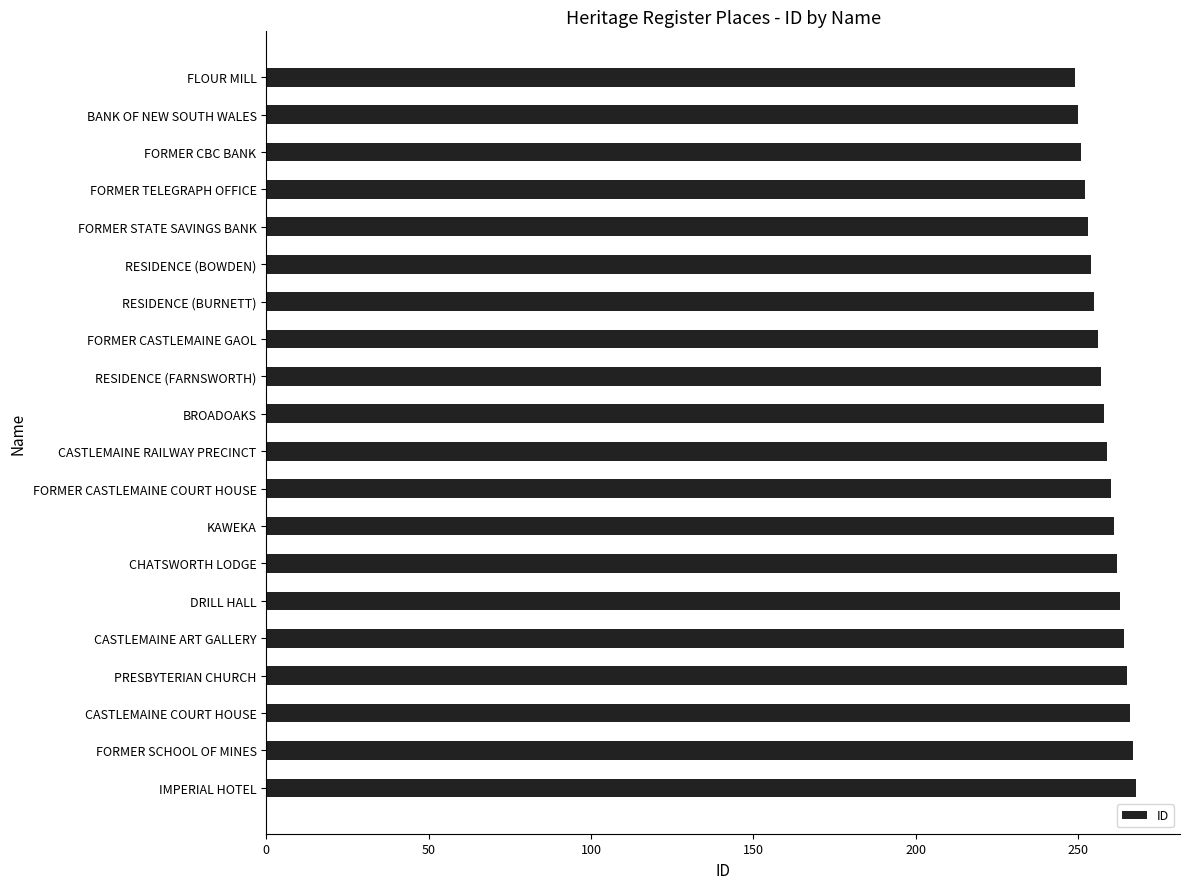

What is the minimum value shown in the chart?

249